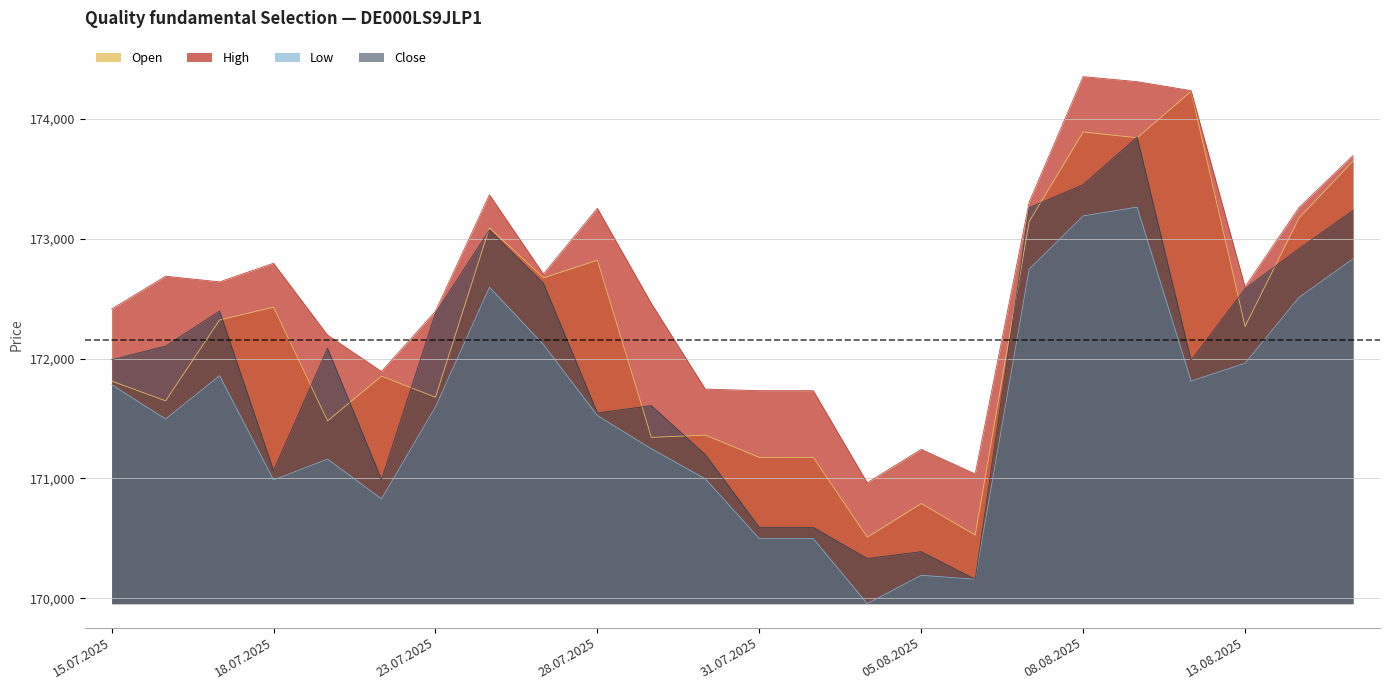

What are all the series names shown in the legend?

Open, High, Low, Close